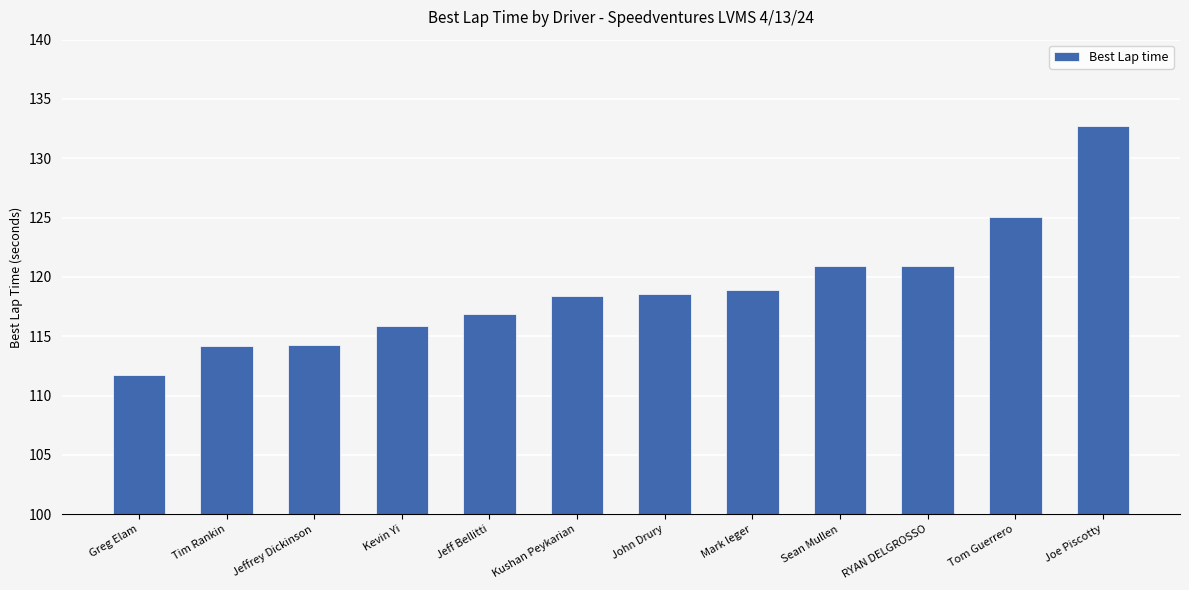

The chart shows a value of 115.9 at Kevin Yi. True or false?

True